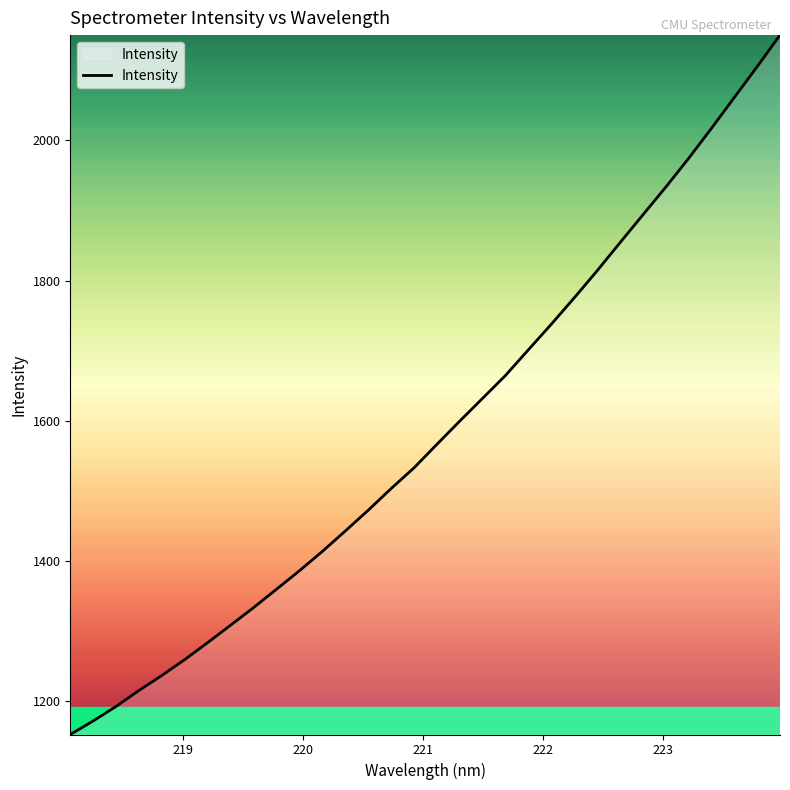

What is the difference between the maximum and minimum values?

997.6